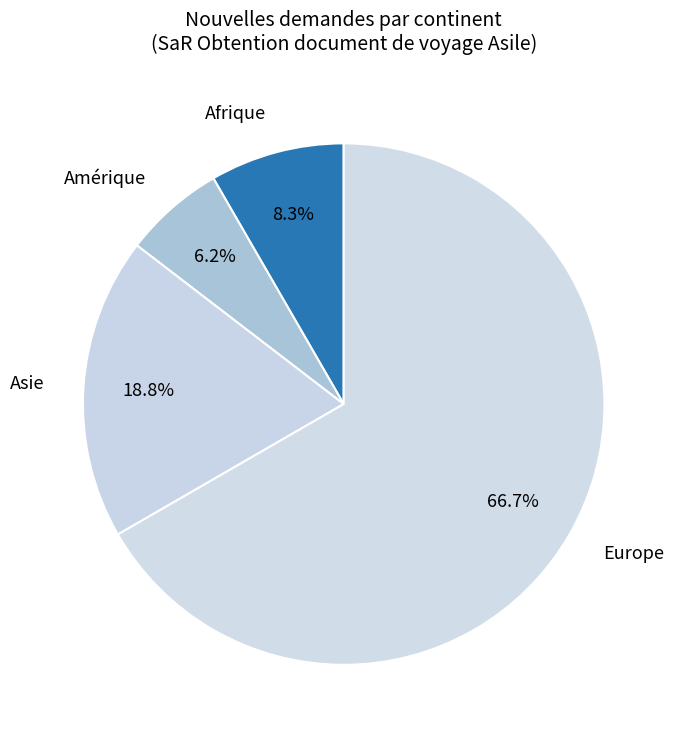

Which slice represents more than half of the pie?

Europe